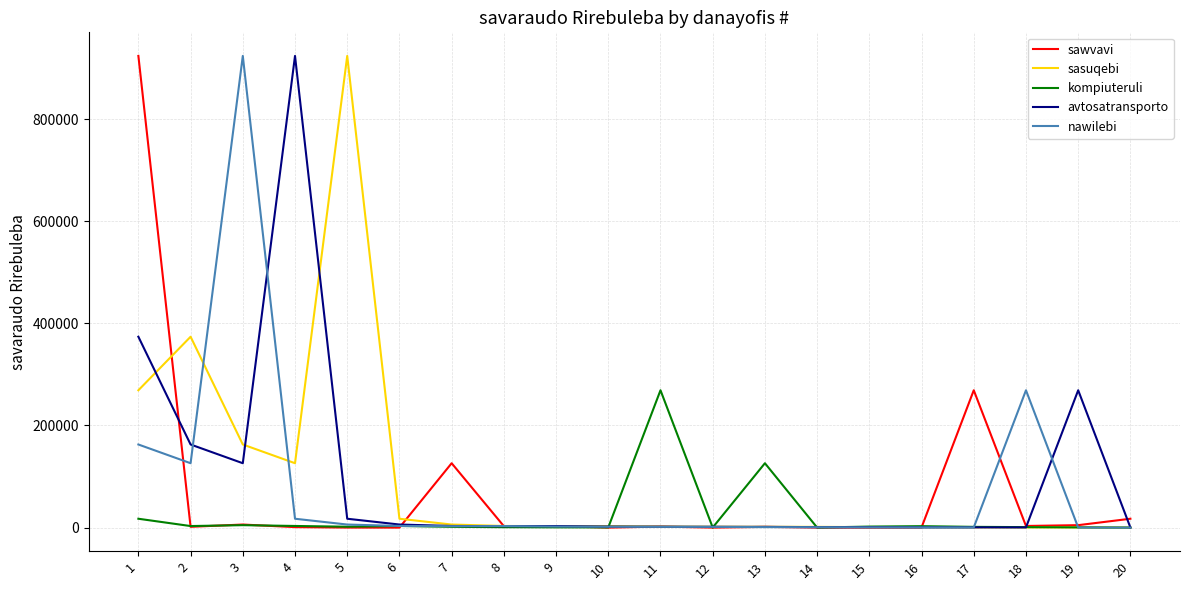

At which label does sawvavi first exceed 2000?

1